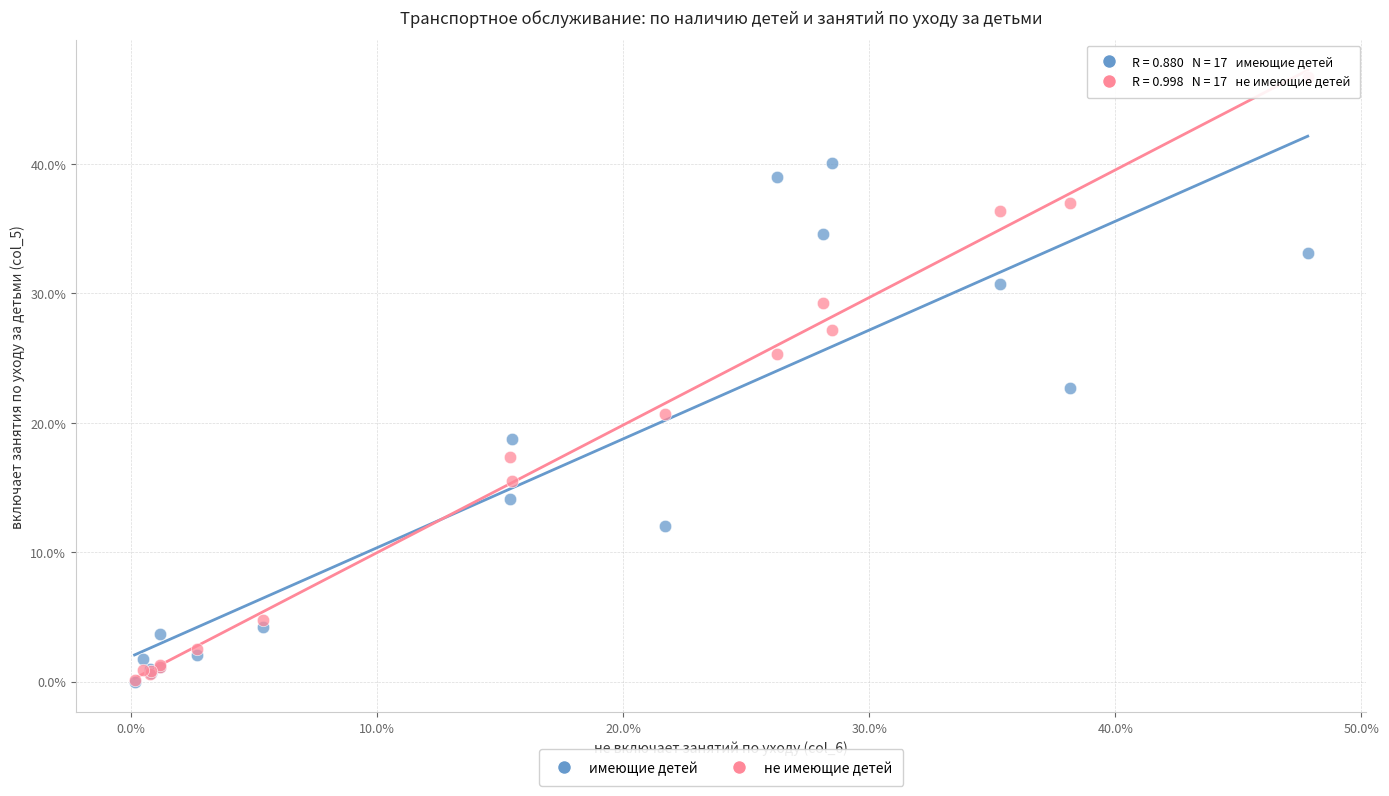

What are all the series names shown in the legend?

имеющие детей, не имеющие детей